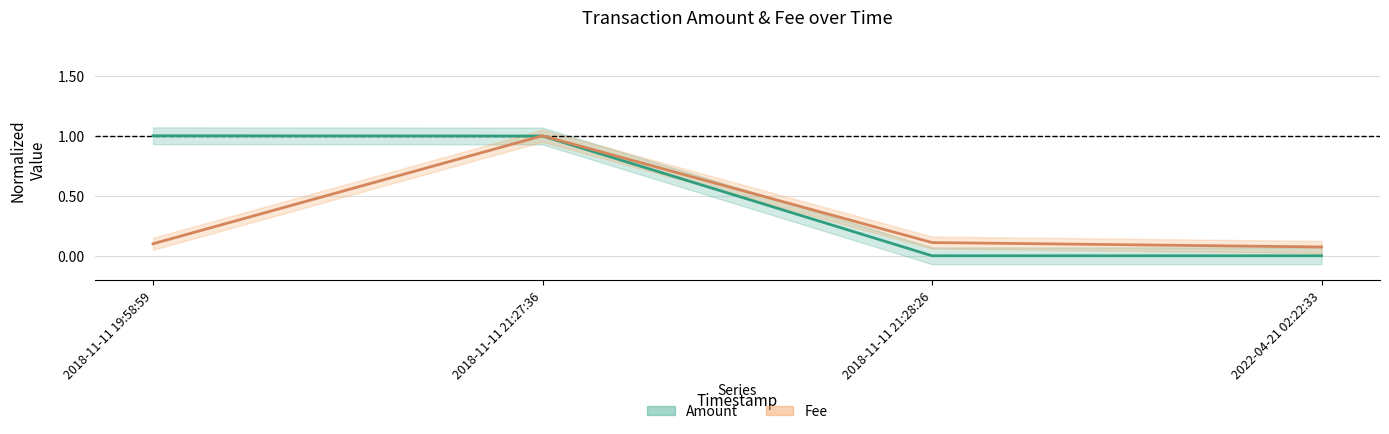

How many lines are shown in the chart?

2